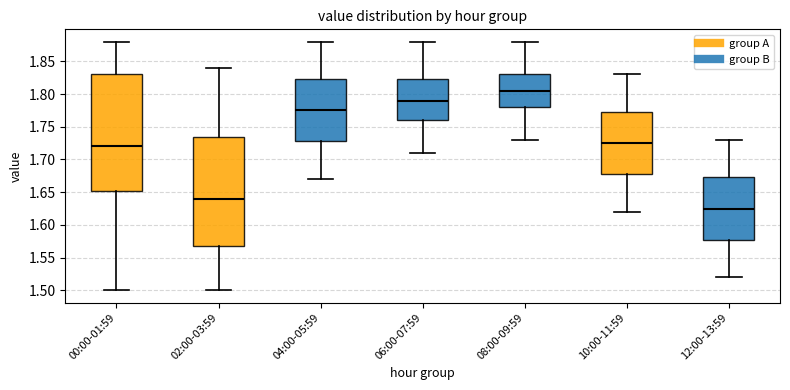

Reading left to right, read every box against the y-axis: the position of its median line, the range the box covers, and the ends of its whiskers. The values are not printed on the chart, so give them approximately, as read against the axis.

00:00-01:59: median 1.720, box 1.655 to 1.830, whiskers 1.500 to 1.880
02:00-03:59: median 1.640, box 1.570 to 1.735, whiskers 1.500 to 1.840
04:00-05:59: median 1.775, box 1.730 to 1.825, whiskers 1.670 to 1.880
06:00-07:59: median 1.790, box 1.760 to 1.825, whiskers 1.710 to 1.880
08:00-09:59: median 1.805, box 1.780 to 1.830, whiskers 1.730 to 1.880
10:00-11:59: median 1.725, box 1.680 to 1.775, whiskers 1.620 to 1.830
12:00-13:59: median 1.625, box 1.580 to 1.675, whiskers 1.520 to 1.730